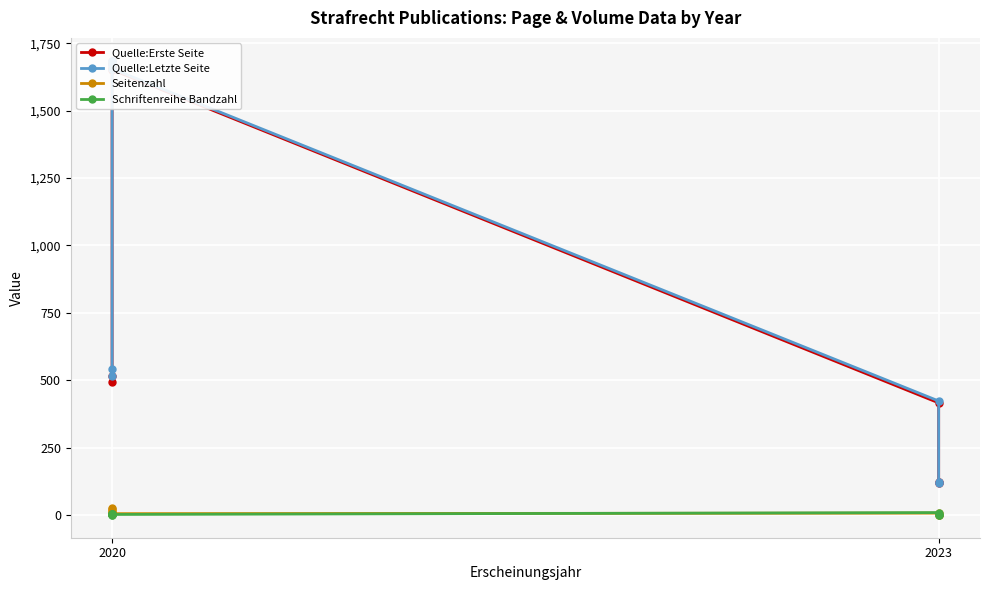

Which label corresponds to the smallest value in the chart?

2020